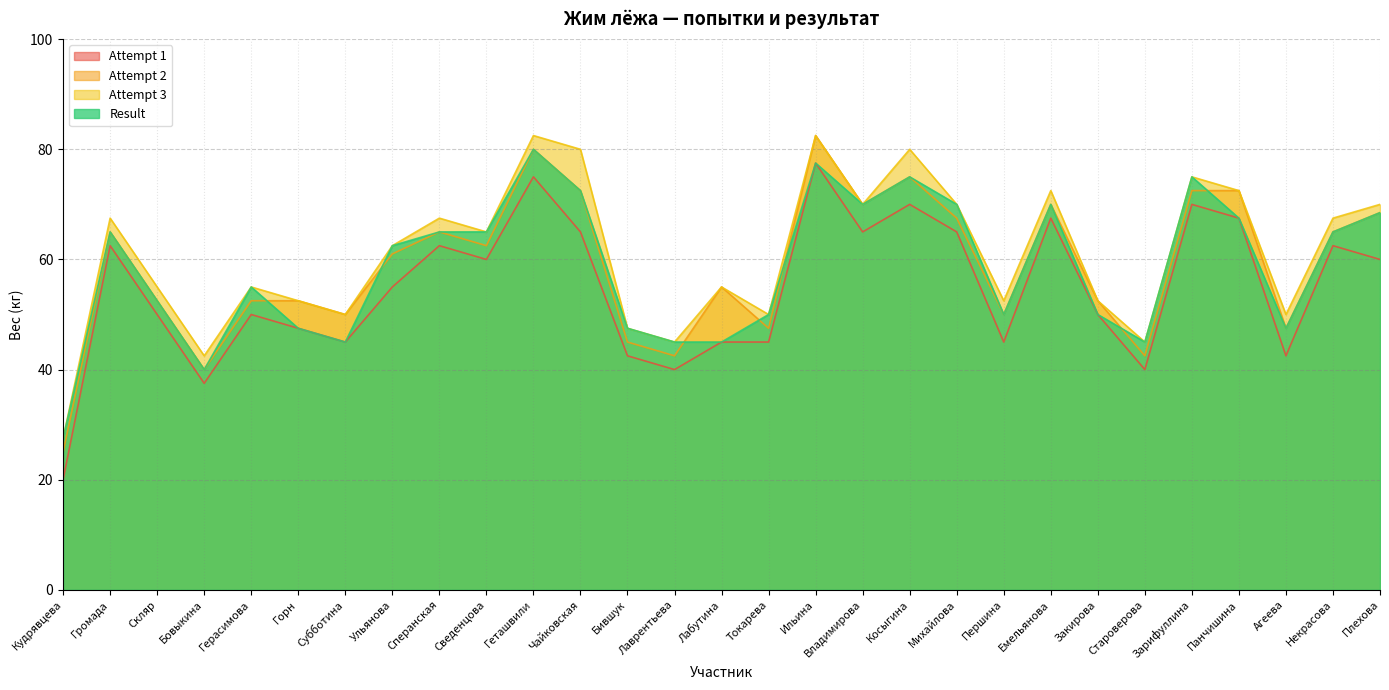

At which category does the chart reach its minimum across all series?

Кудрявцева